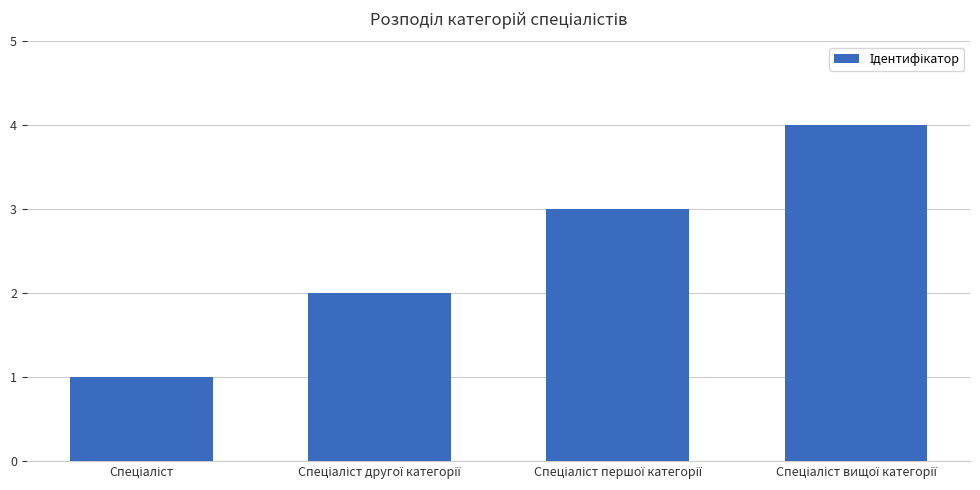

What is the greatest value displayed?

4